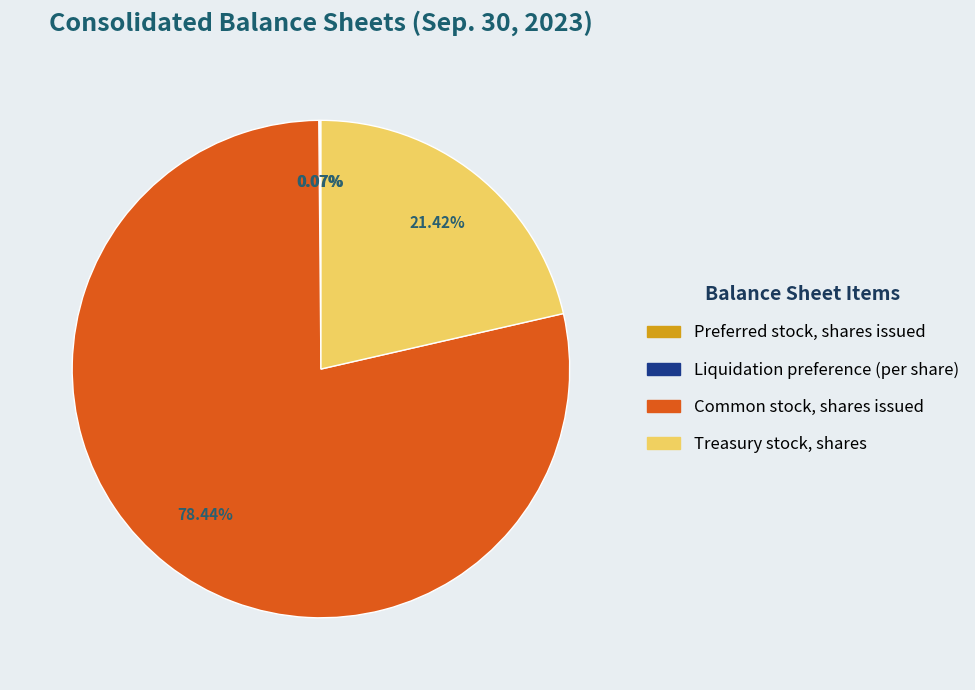

True or false: Treasury stock, shares accounts for 21% of the total.

True